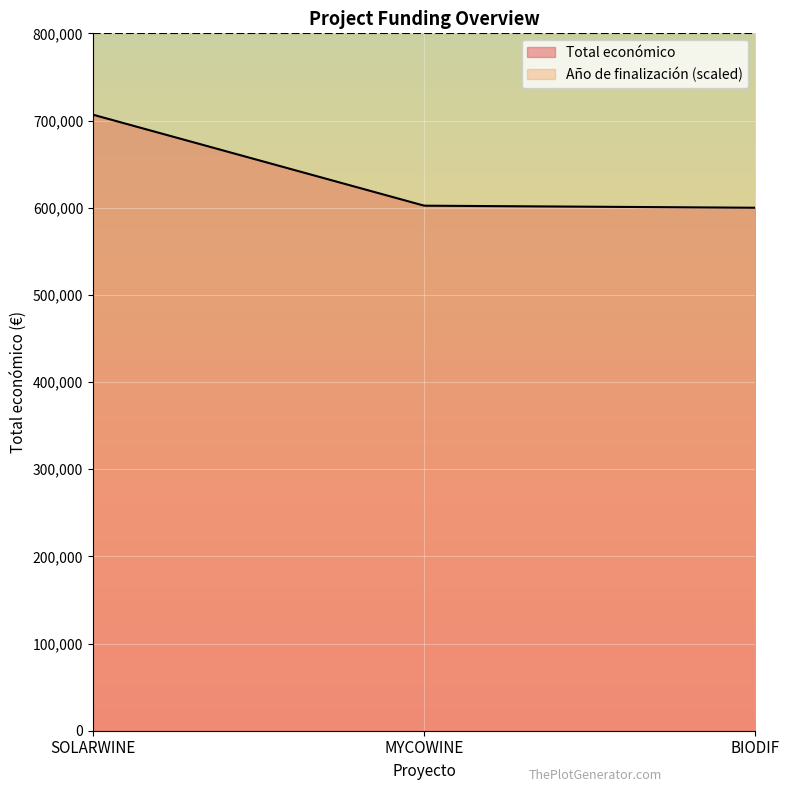

The chart shows a value of 1023971.3 at MYCOWINE. True or false?

False